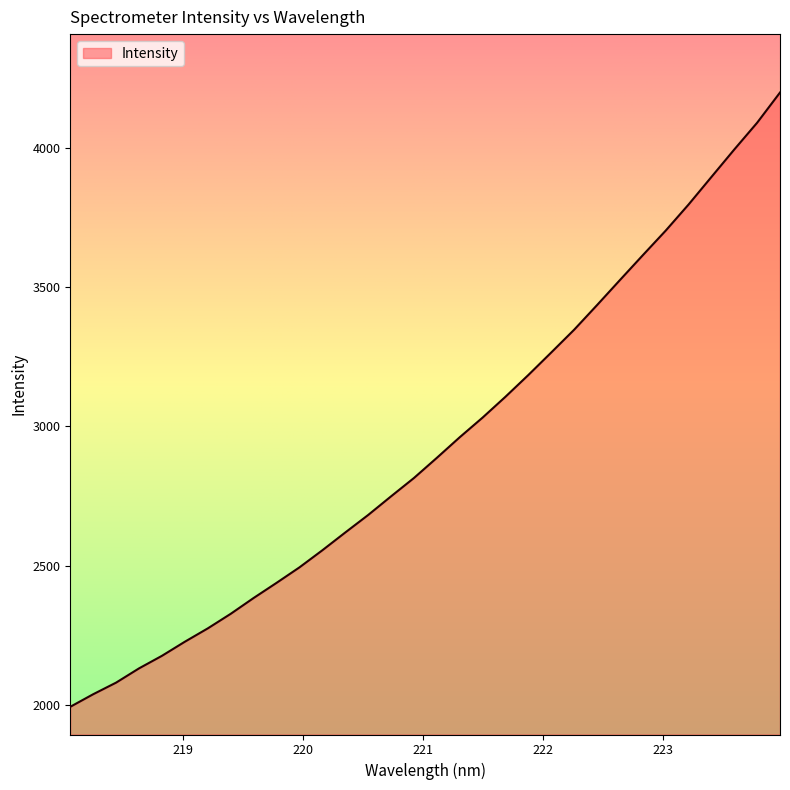

What is the minimum value shown in the chart?

1992.3